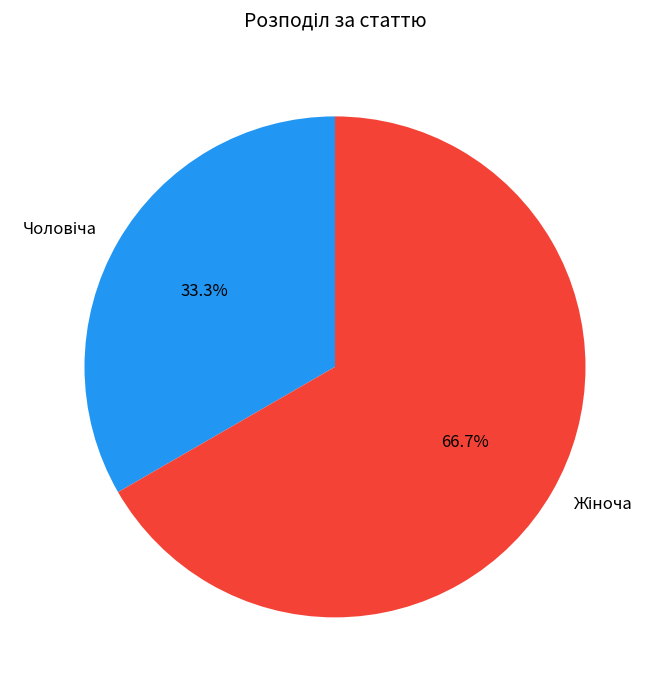

Which slice represents more than half of the pie?

Жіноча